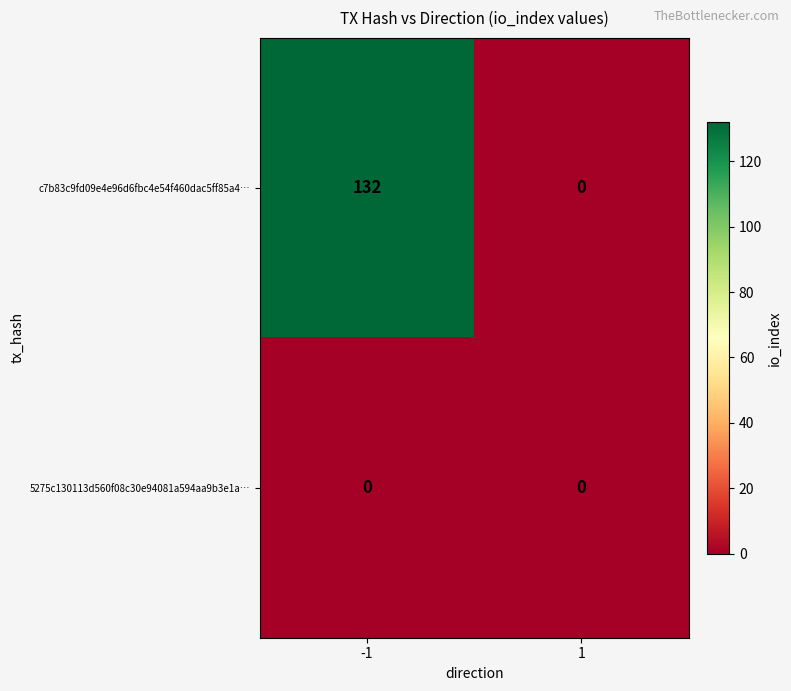

Rank the series by their maximum value, from highest to lowest.

c7b83c9fd09e4e96d6fbc4e54f460dac5ff85a4…, 5275c130113d560f08c30e94081a594aa9b3e1a…